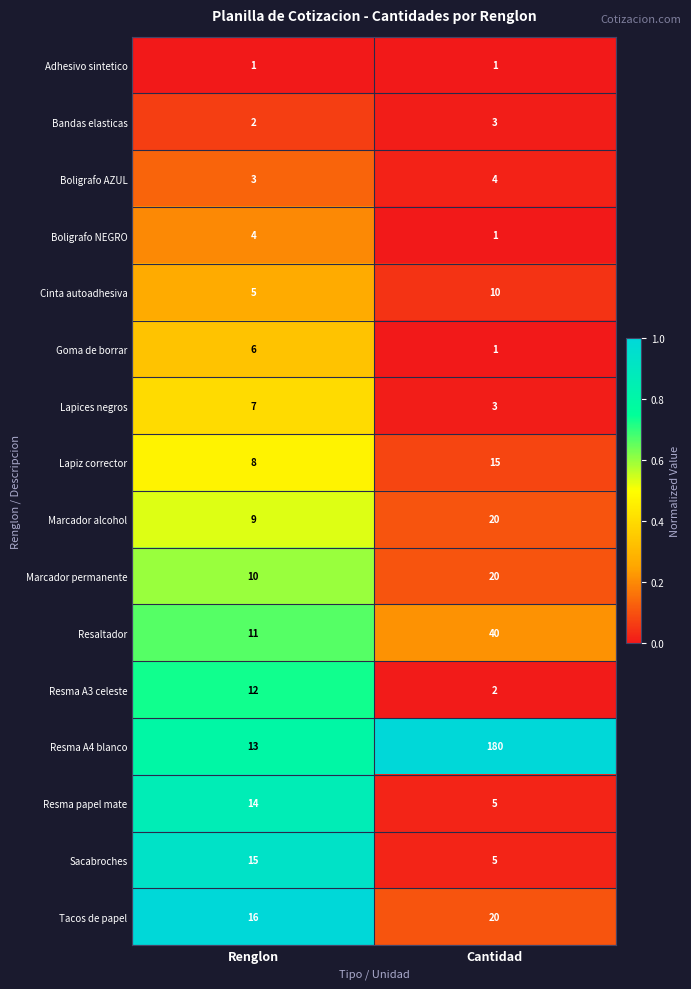

True or false: Adhesivo sintetico has a value of 1 at Cantidad.

True